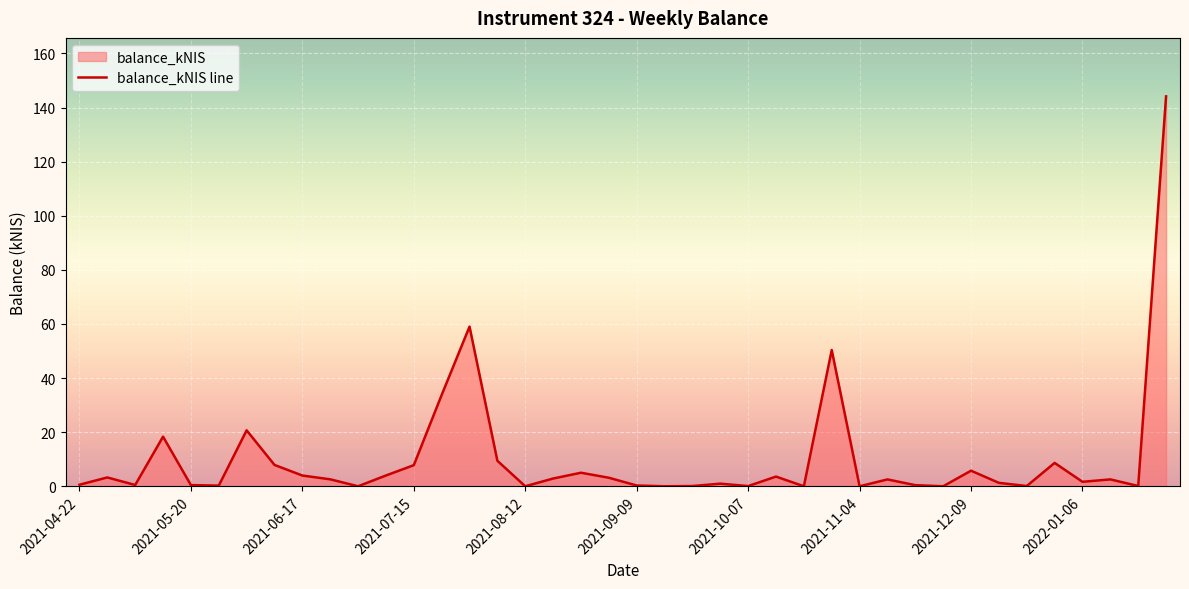

Between 19 and 31, which is larger?

19